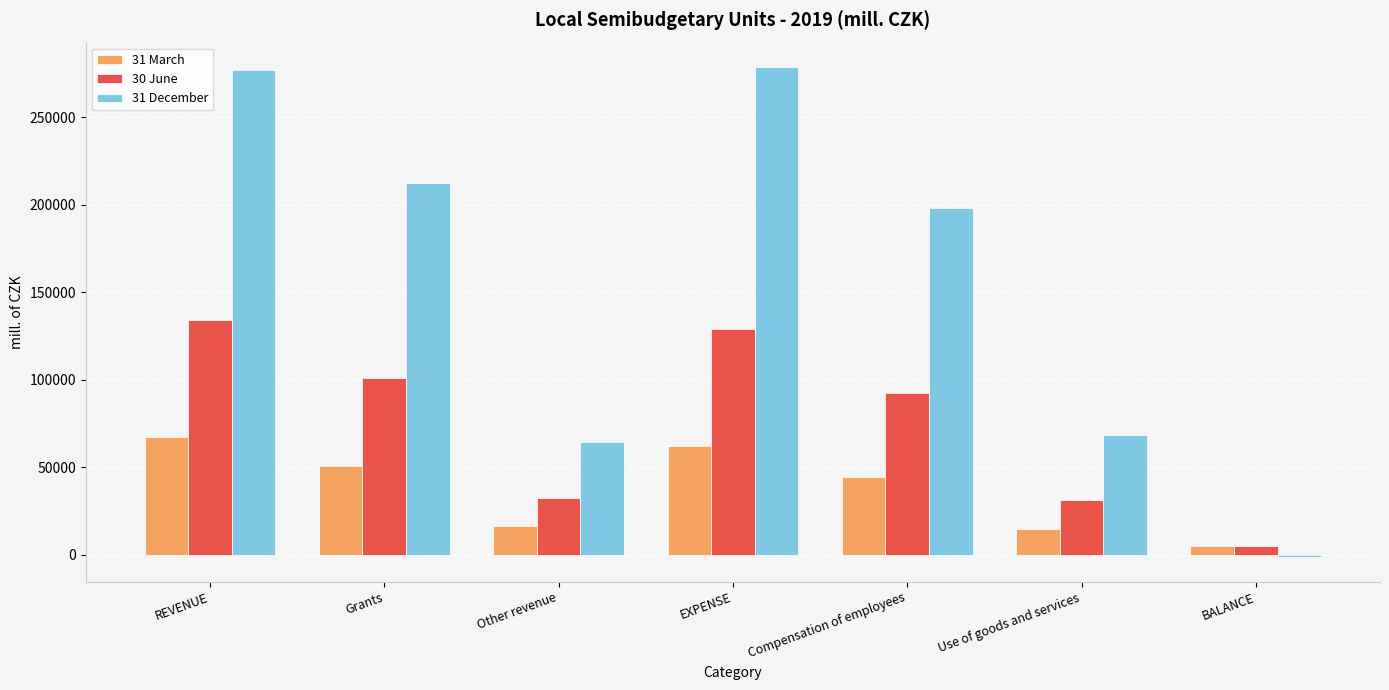

What is the total value across all series at EXPENSE?

469974.3